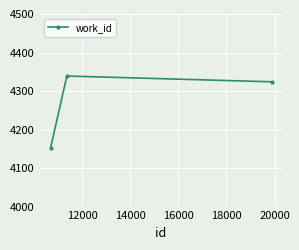

How many data points does each series have?

3